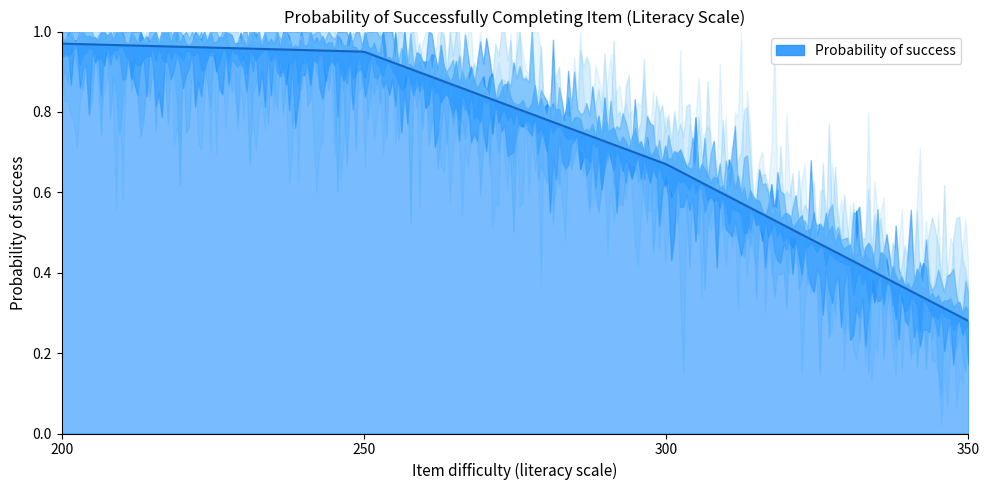

Which category has the lowest value across all series?

350